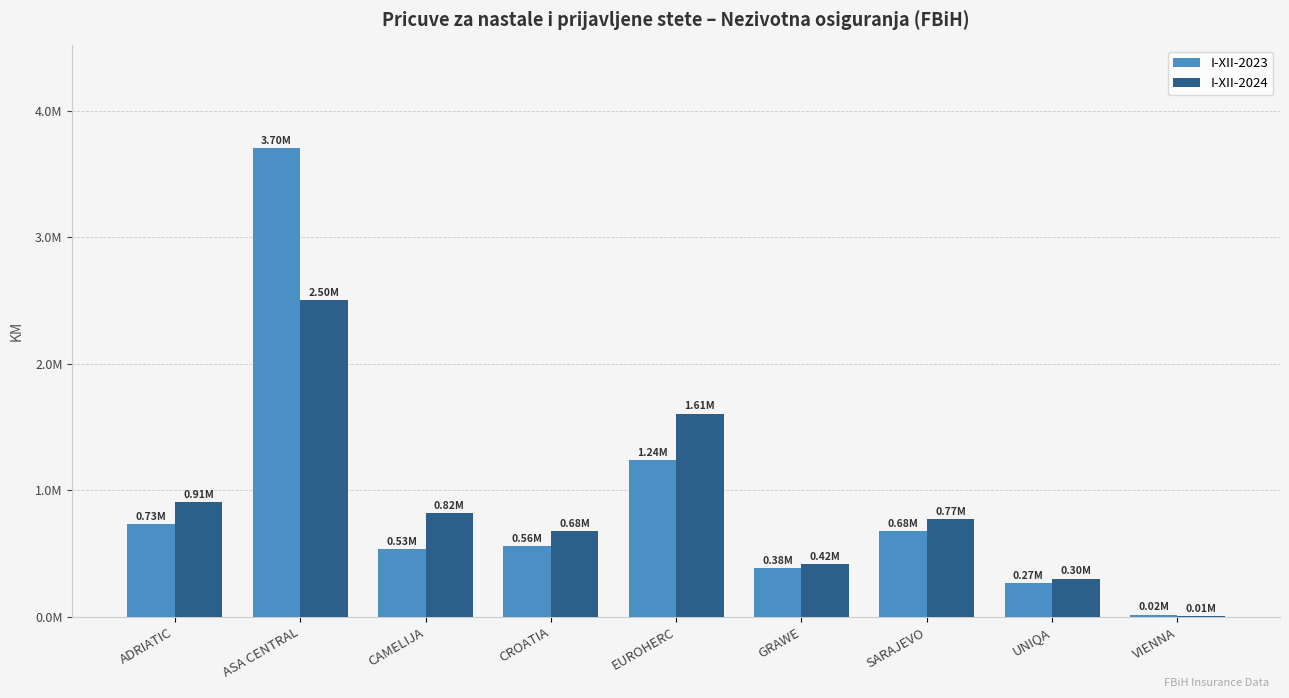

The value of I-XII-2024 at CAMELIJA is 821766. True or false?

True